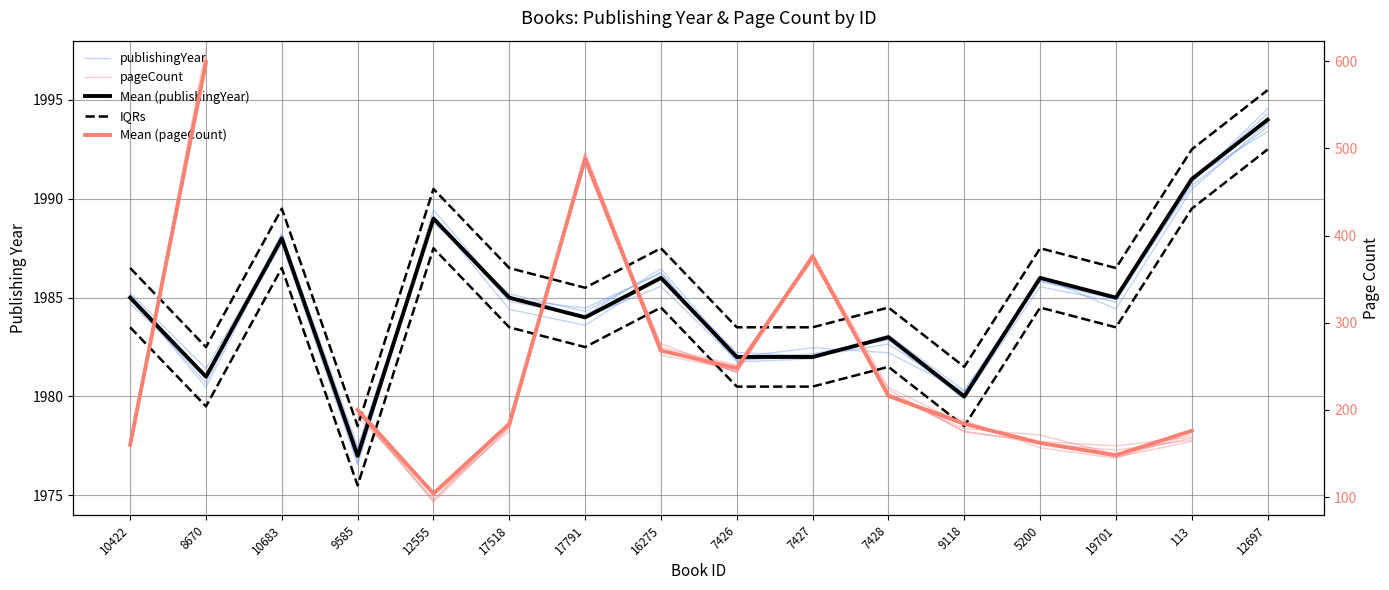

The value of Mean (pageCount) at 9585 is 200.0. True or false?

True